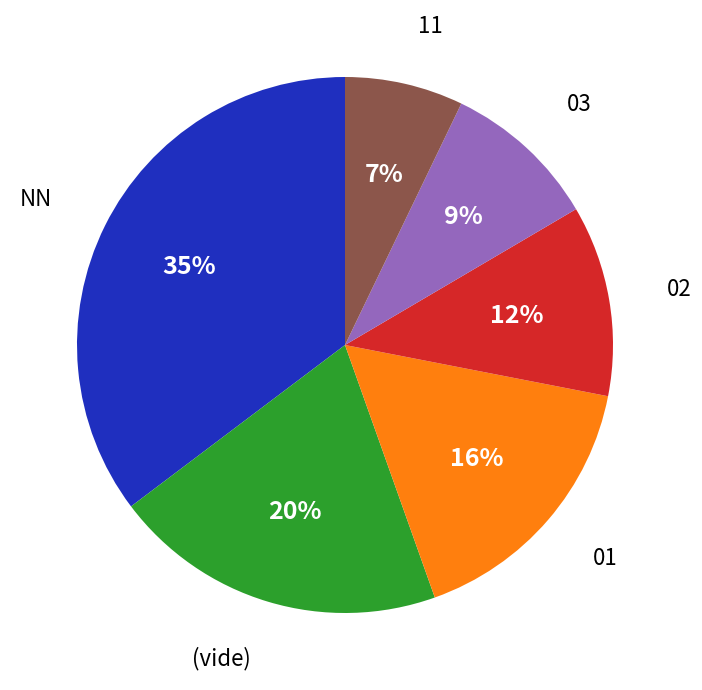

Is there a majority slice in this chart?

No